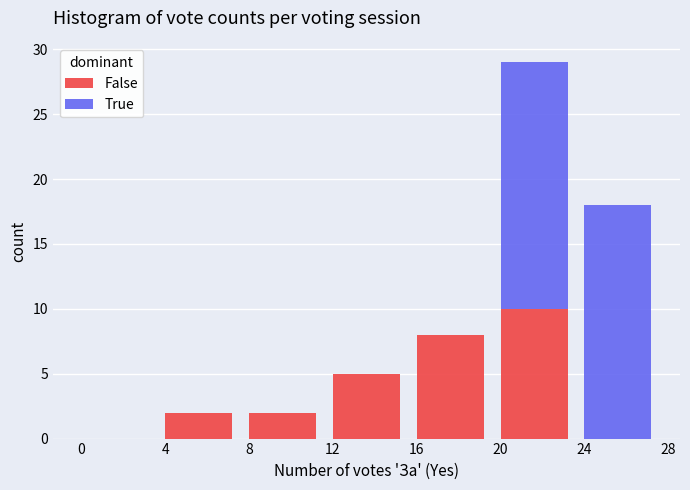

Reading left to right, list the values for the False series.

0=0	4=2	8=2	12=5	16=8	20=10	24=0